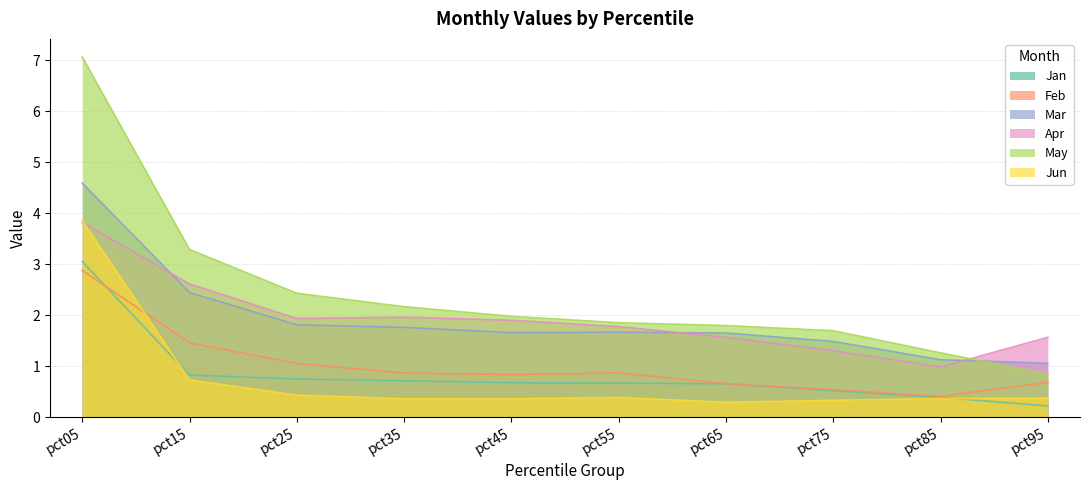

Where is Apr nearest to the value 2?

pct35